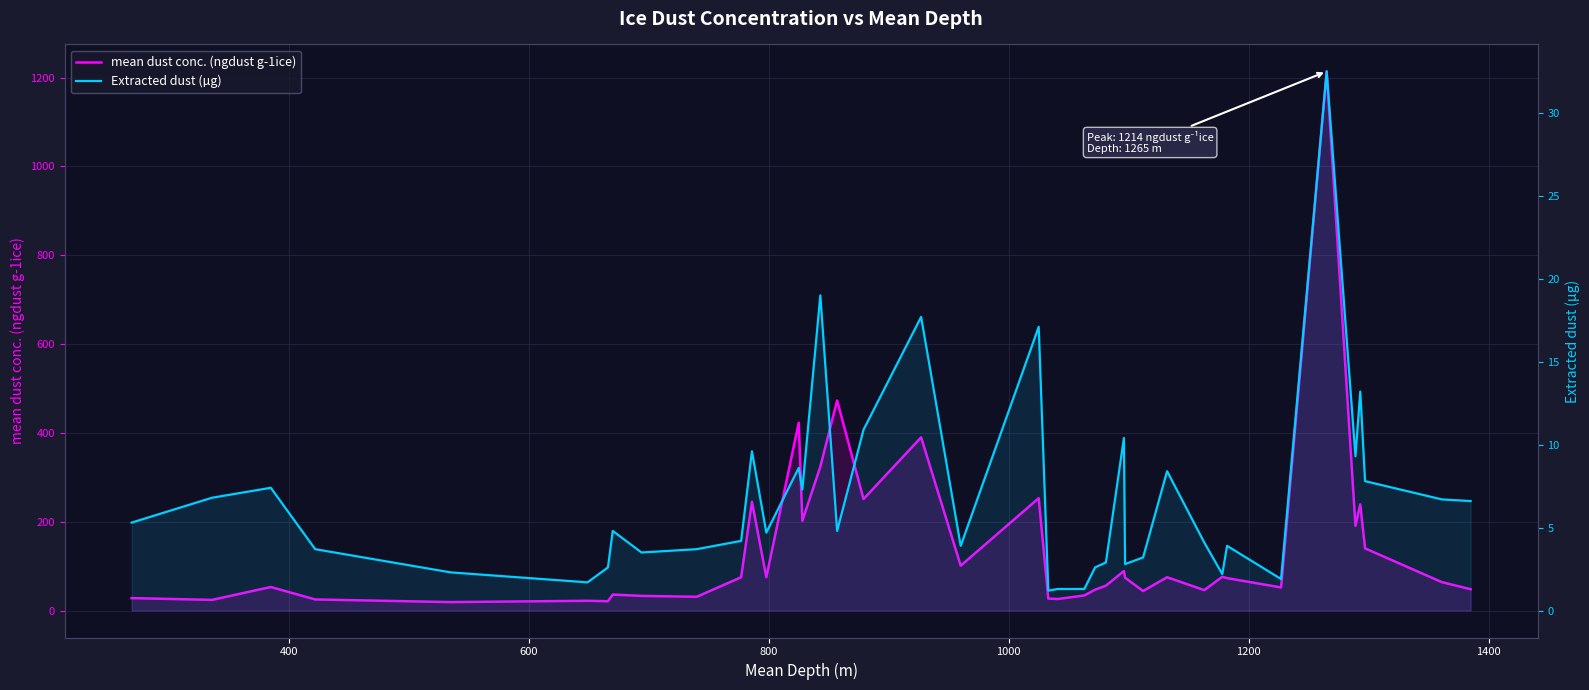

Reading left to right, extract all data points from this chart.

mean dust conc. (ngdust g-1ice): 28.0	24.0	53.0	25.0	19.0	22.0	21.0	36.0	33.0	31.0	75.0	245.0	75.0	423.0	202.0	324.0	473.0	251.0	390.0	101.0	253.0	27.0	26.0	34.0	47.0	56.0	89.0	74.0	44.0	75.0	46.0	76.0	73.0	52.0	1214.0	191.0	239.0	140.0	64.0	48.0
Extracted dust (µg): 5.3	6.8	7.4	3.7	2.3	1.7	2.6	4.8	3.5	3.7	4.2	9.6	4.7	8.6	7.3	19.0	4.8	10.9	17.7	3.9	17.1	1.2	1.3	1.3	2.6	2.9	10.4	2.8	3.2	8.4	4.1	2.2	3.9	1.9	32.5	9.3	13.2	7.8	6.7	6.6